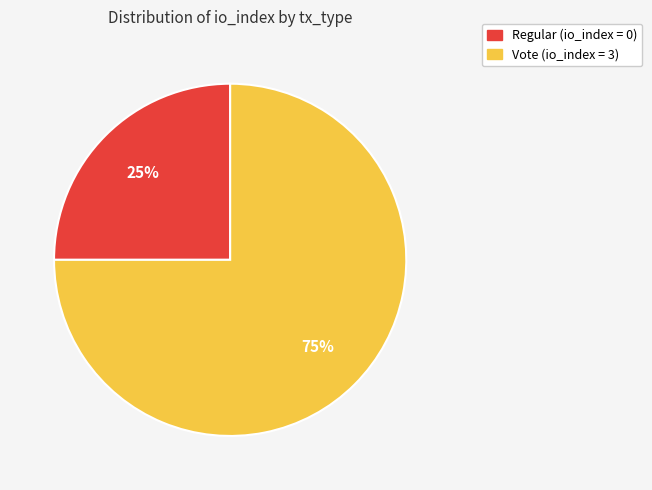

To the nearest percent, what is the difference between the largest and smallest slice percentages?

50%